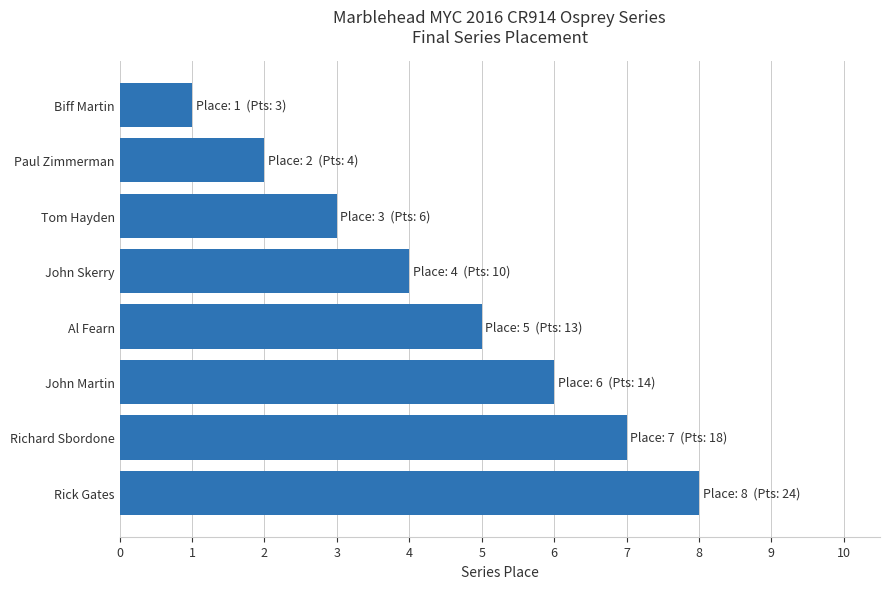

What is the maximum value shown in the chart?

8